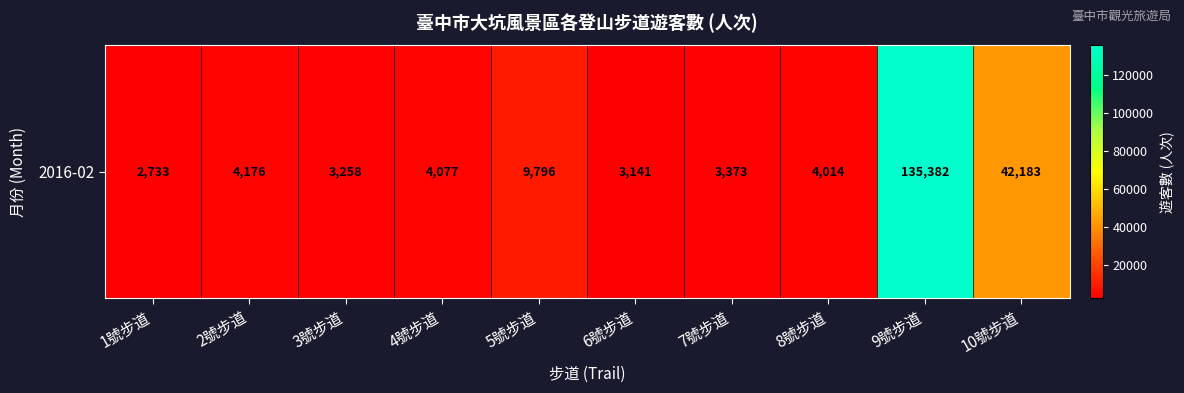

At which label is the value closest to 69057?

10號步道